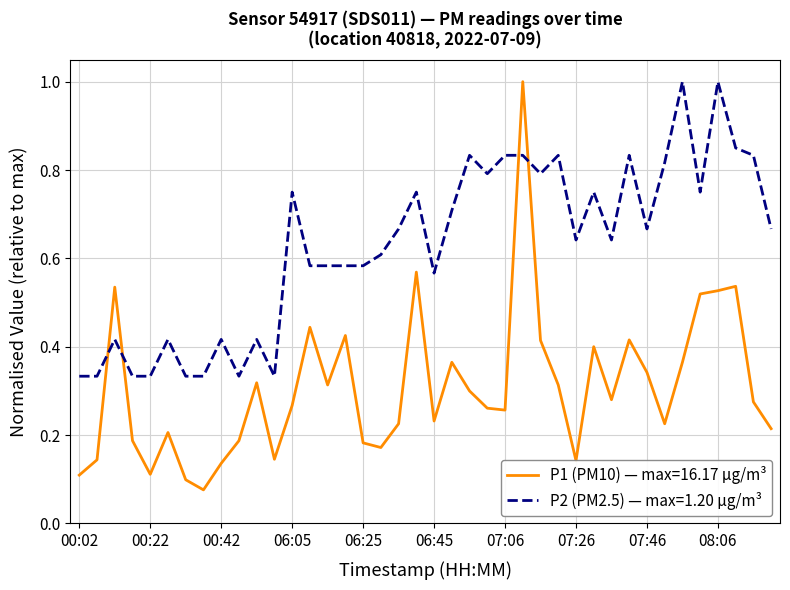

Which series has the widest spread of values?

P1 (PM10) — max=16.17 µg/m³